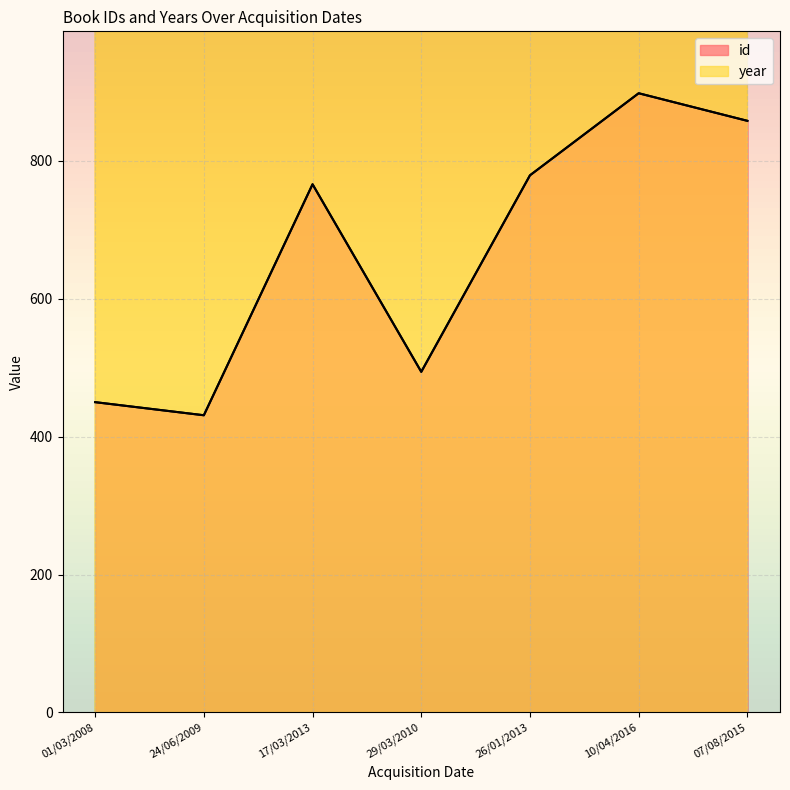

Between 26/01/2013 and 29/03/2010, which is larger?

26/01/2013